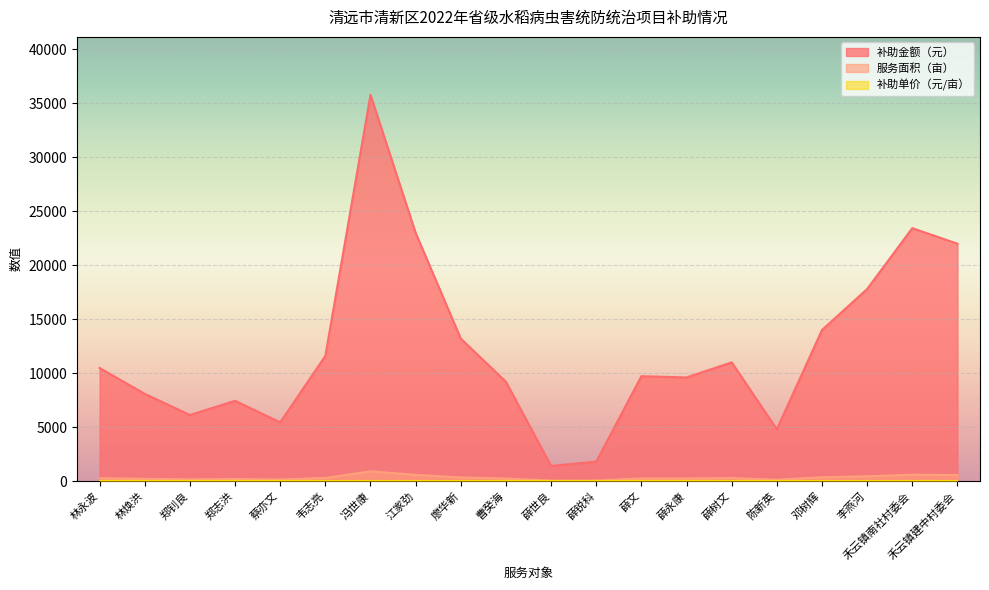

Between 薛文 and 邓树辉, which series saw the biggest shift?

补助金额（元）